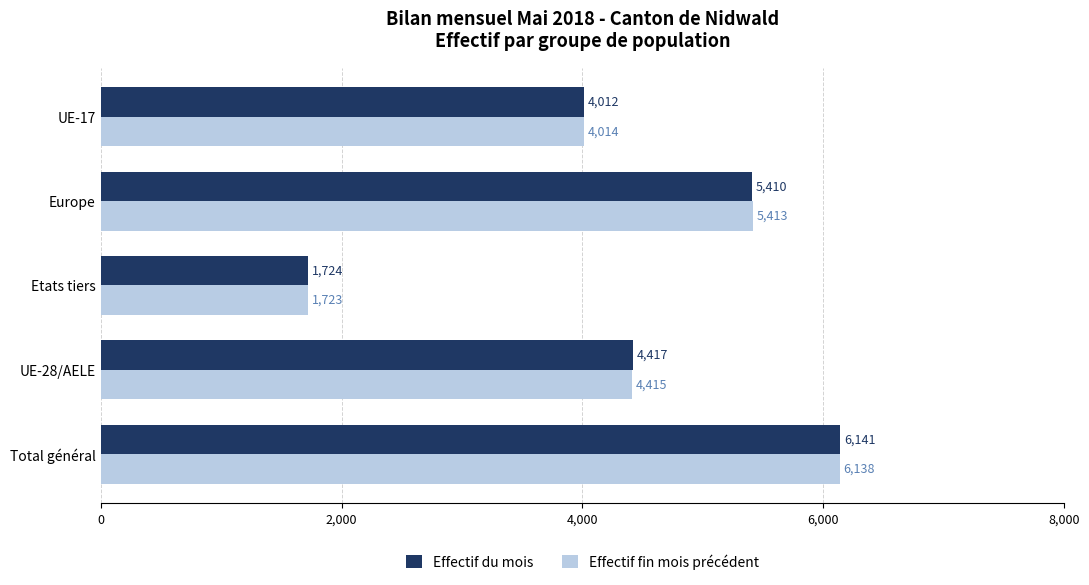

List the labels in order of Effectif fin mois précédent value, smallest first.

Etats tiers, UE-17, UE-28/AELE, Europe, Total général